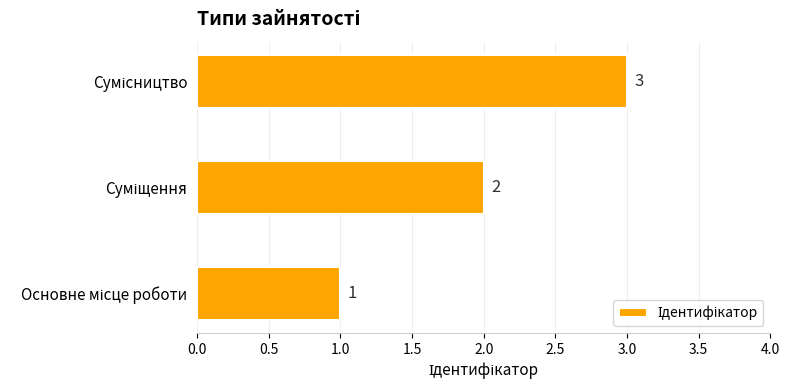

What is the smallest value displayed?

1